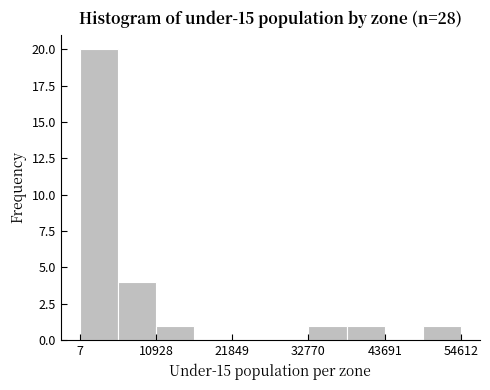

Around what value on the x-axis is the tallest bar? Give the approximate position of its centre, as read against the axis.

2000